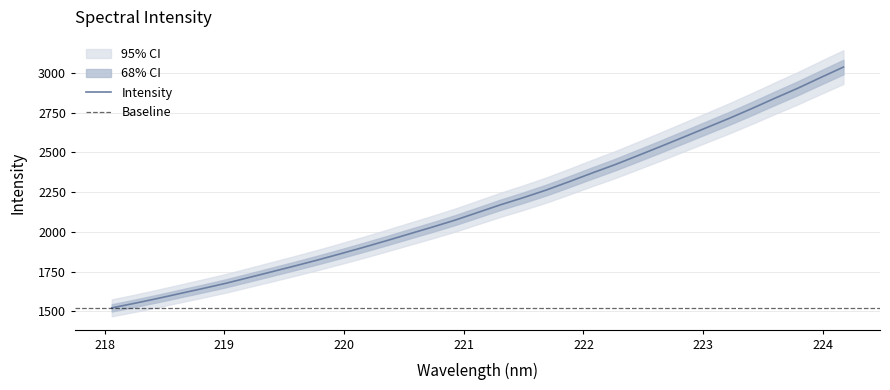

How many lines are shown in the chart?

1